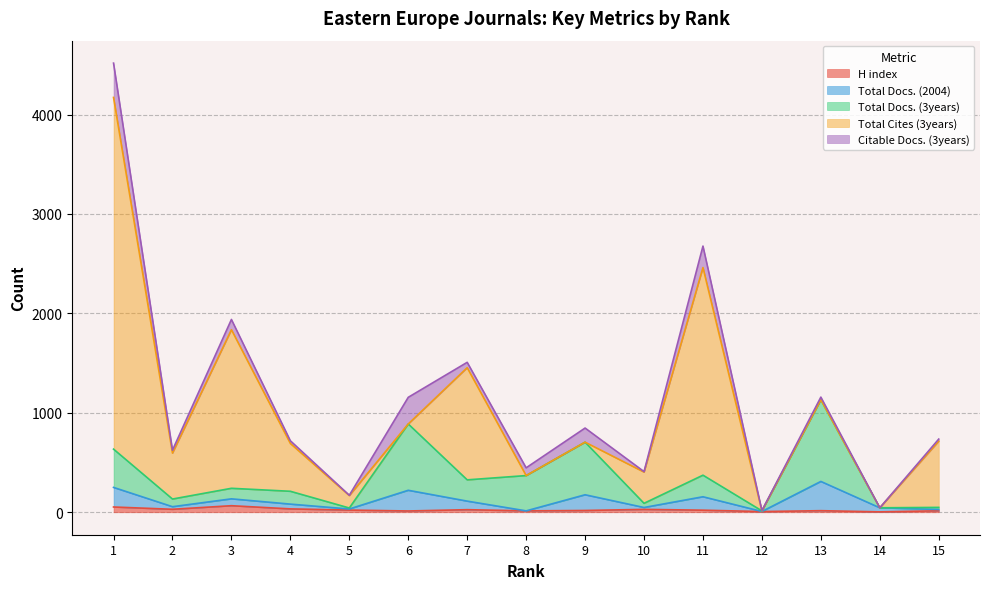

True or false: H index and Total Docs. (3years) intersect in this chart.

False